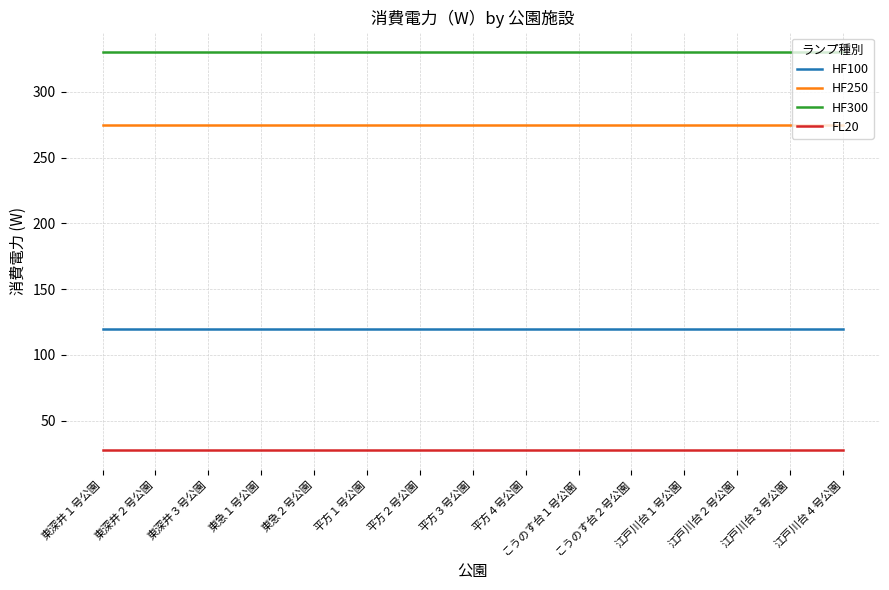

What is the highest value of the FL20 series?

28